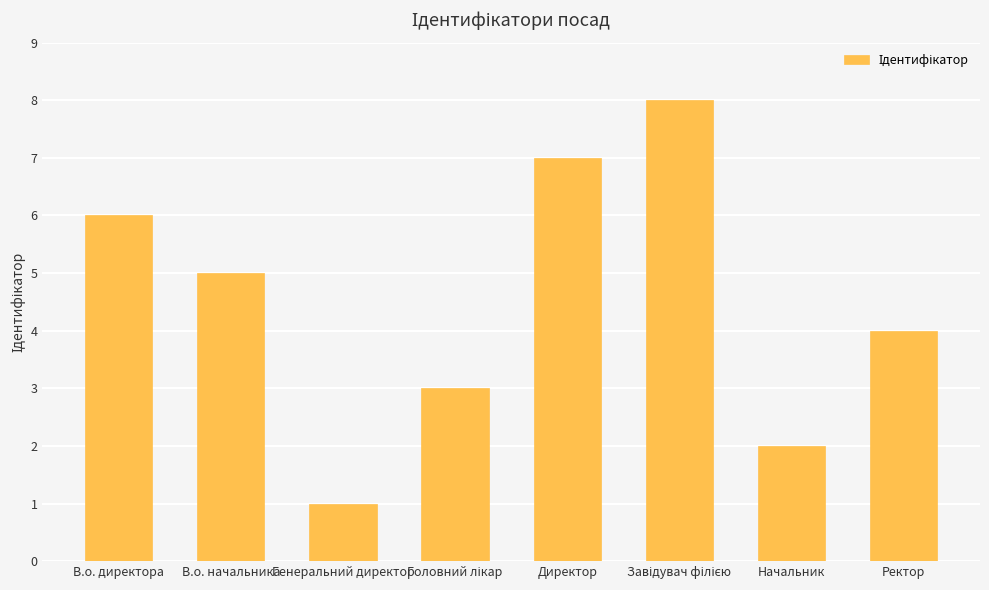

Count the values in the range 3 to 7.

5